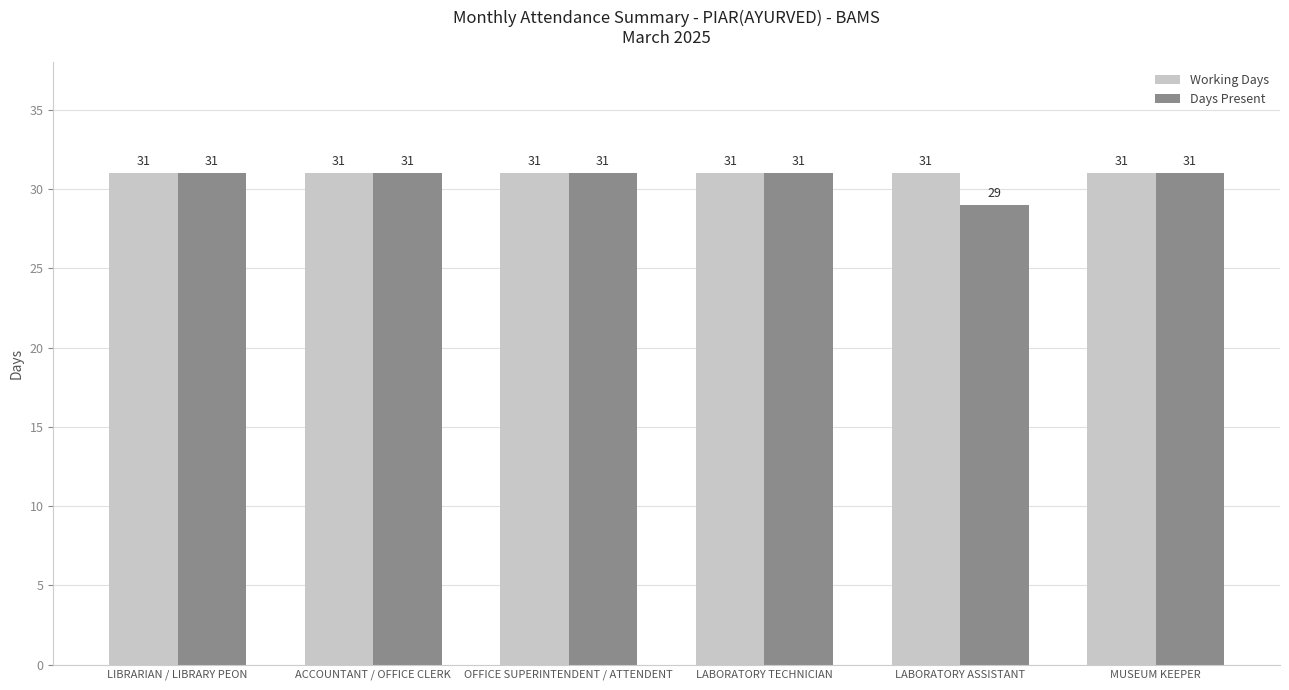

What is the lowest value of the Days Present series?

29